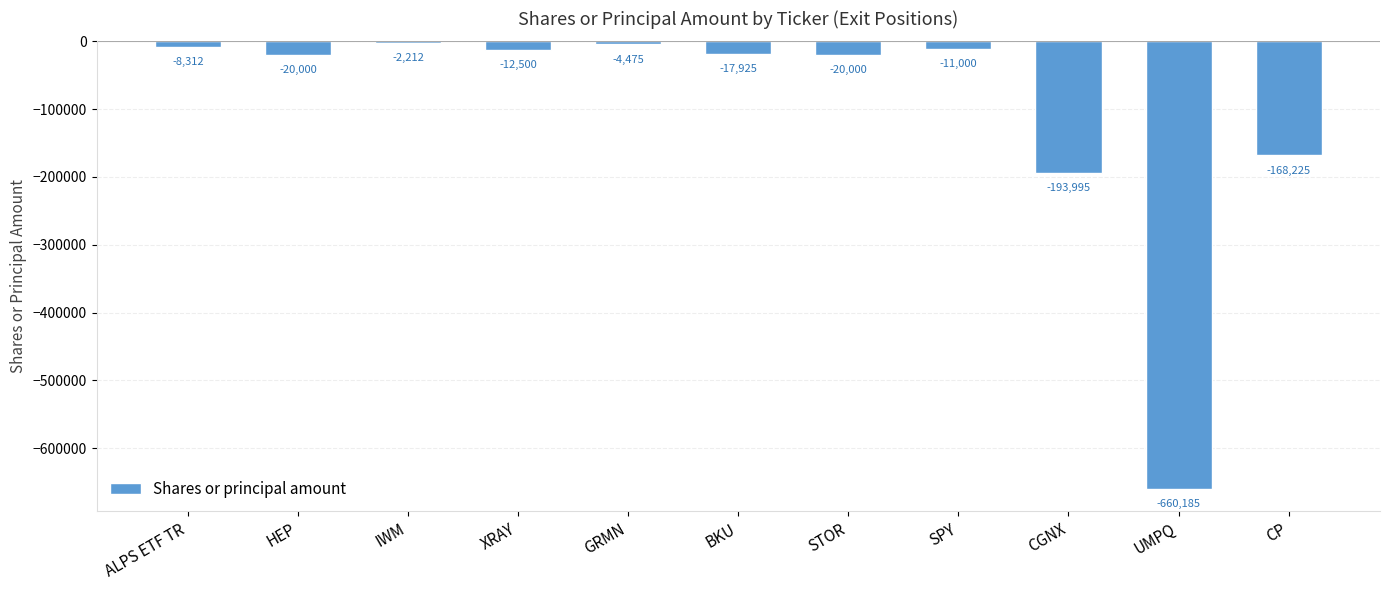

The value at STOR is -20000. True or false?

True